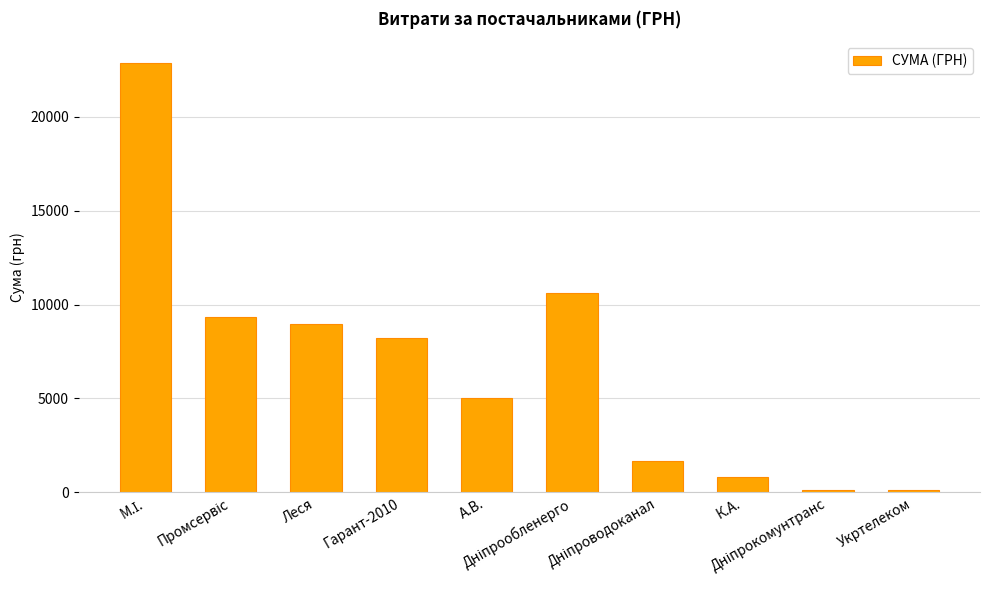

What is the difference between the maximum and minimum values?

22779.8